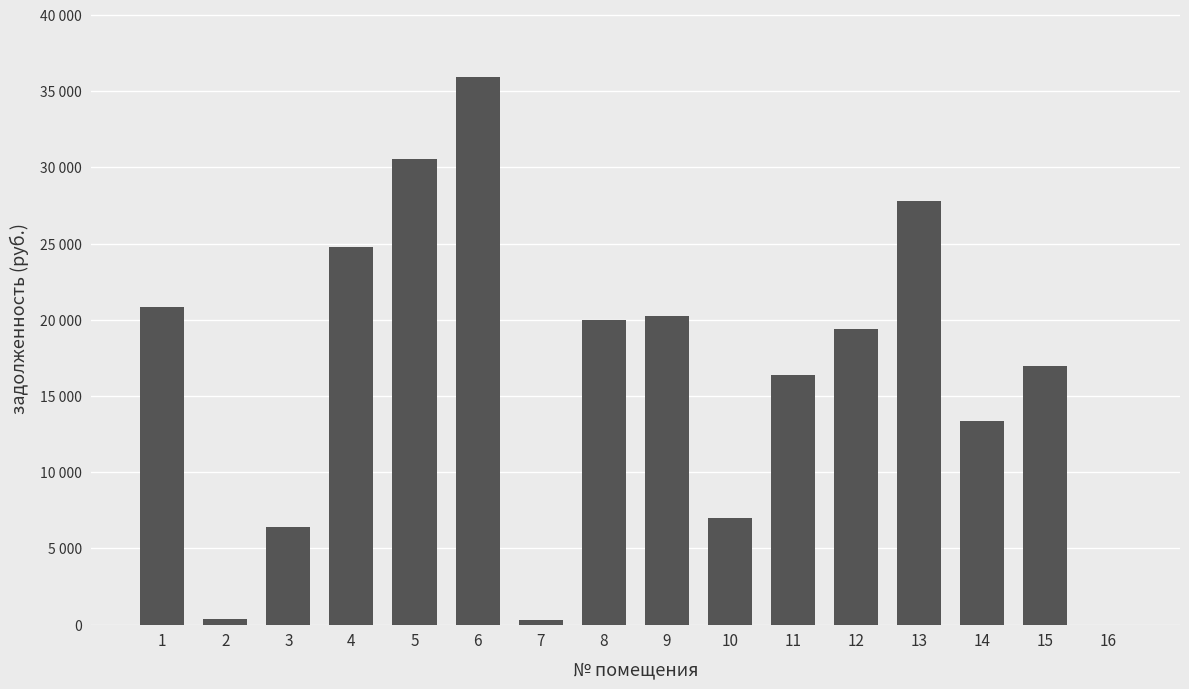

Are the bars horizontal?

No